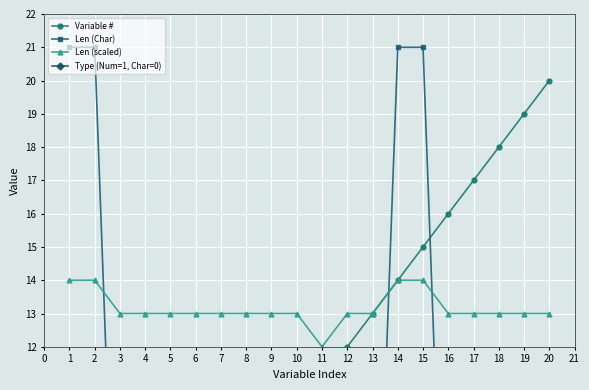

Which series has the largest total across all categories?

Len (scaled)